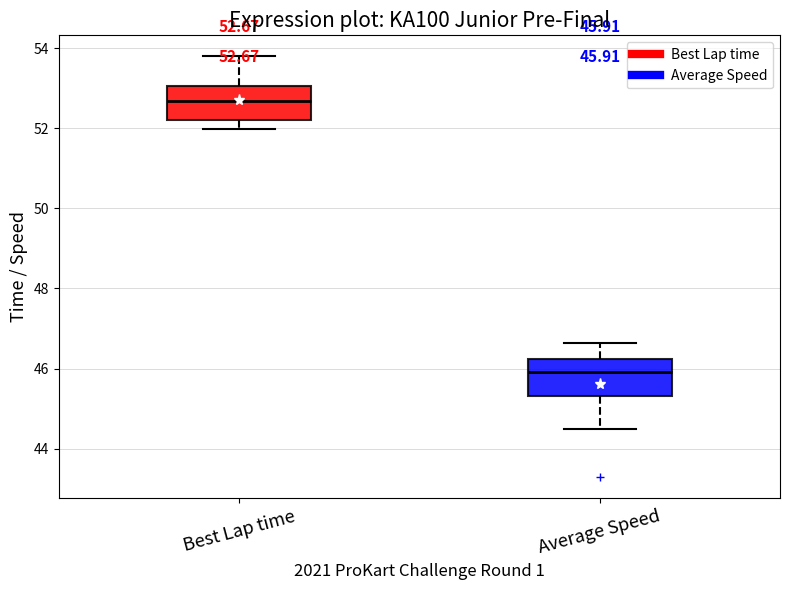

Which box has the lowest median line?

Average Speed